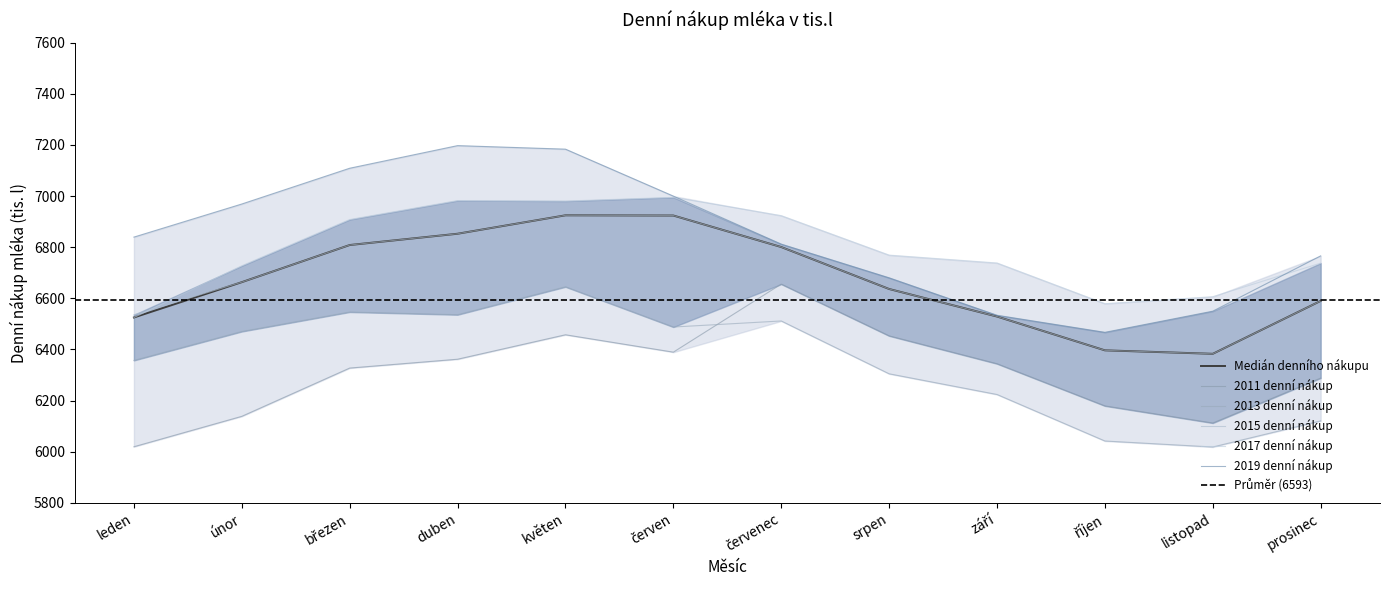

Is this an area chart (filled region under the line)?

No